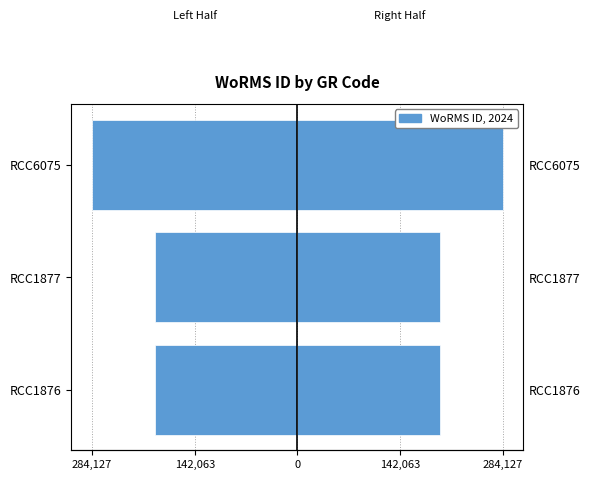

What is the approximate value of Left at RCC6075?

-284127.5